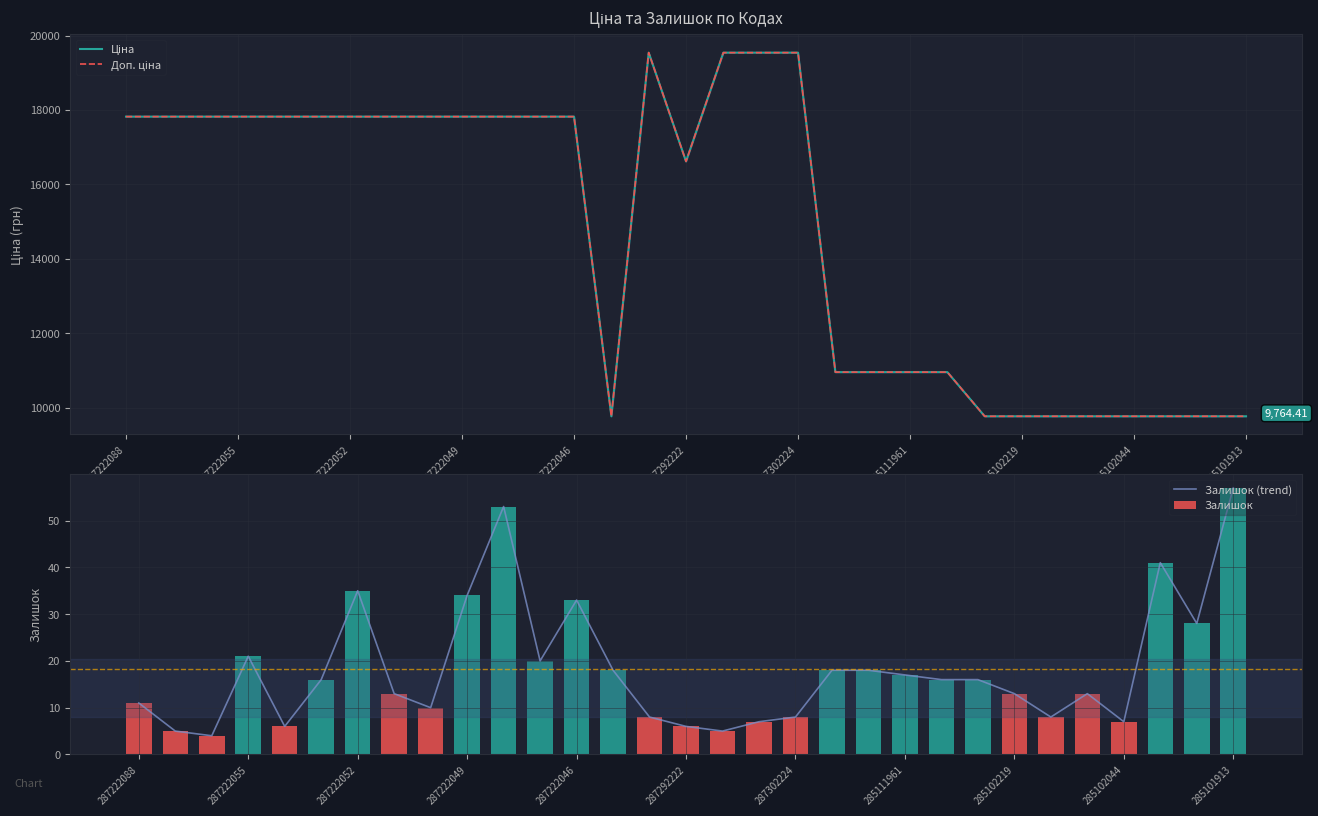

What is the lowest value of the Залишок (trend) series?

4